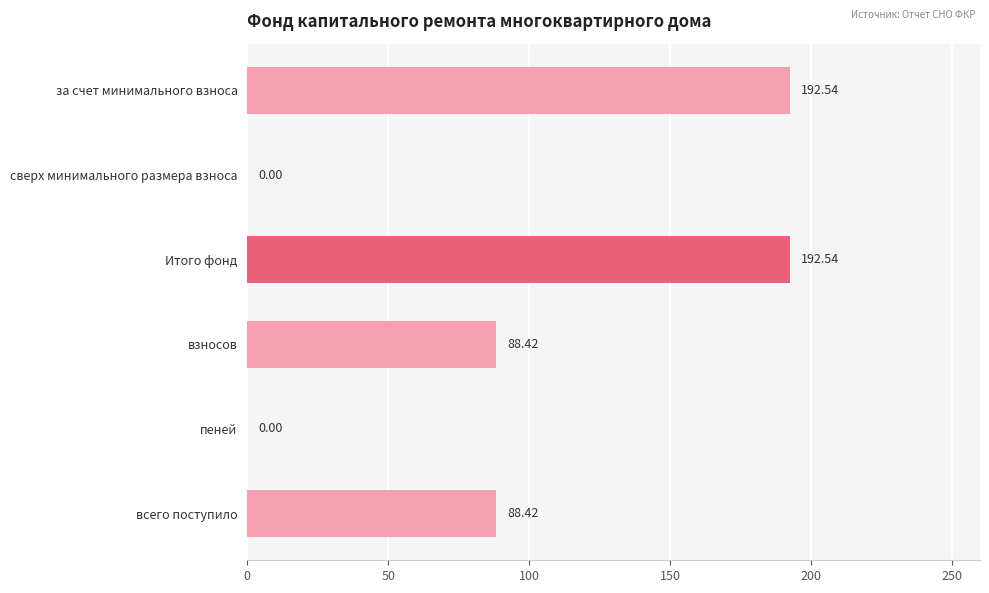

What is the maximum value shown in the chart?

192.5